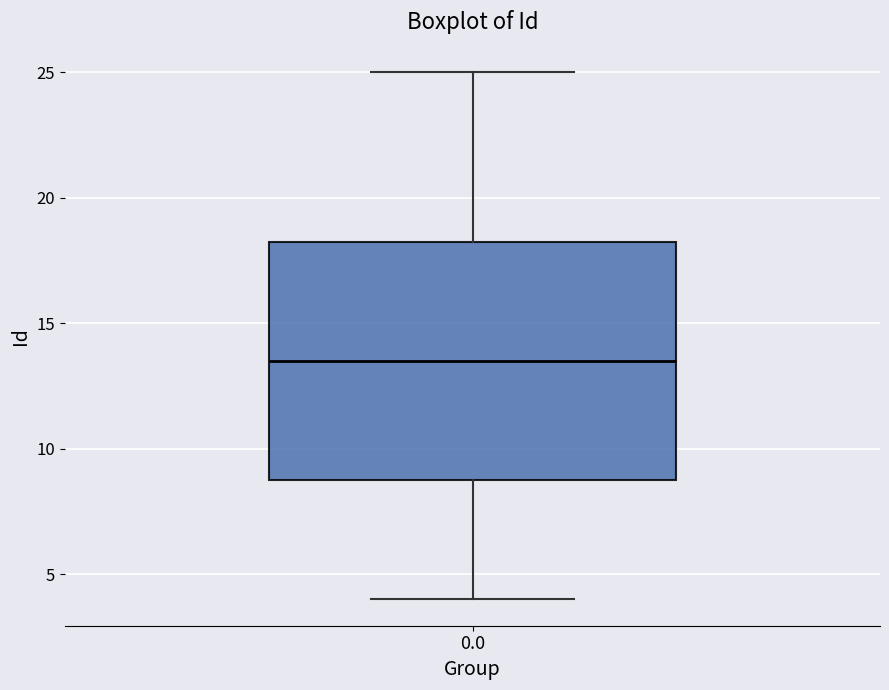

Transcribe this box plot: give where the median line is, the range the box spans, and where the two whiskers end, as read against the y-axis. The values are not printed on the chart, so give them approximately, as read against the axis.

median 13.5, box 9.0 to 18.5, whiskers 4.0 to 25.0